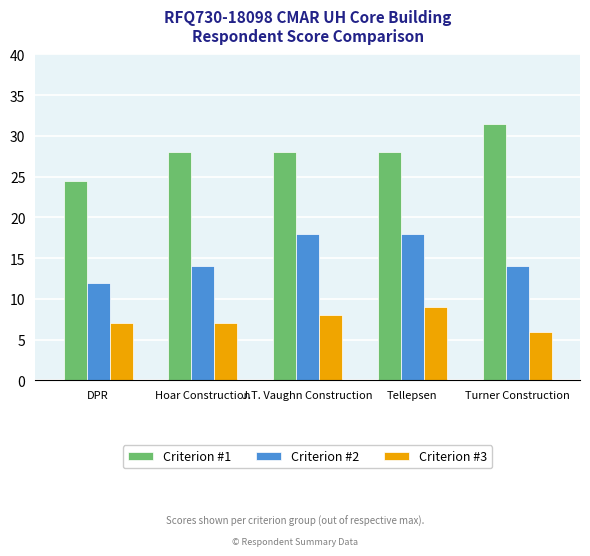

What is the total value across all series at Turner Construction?

51.5